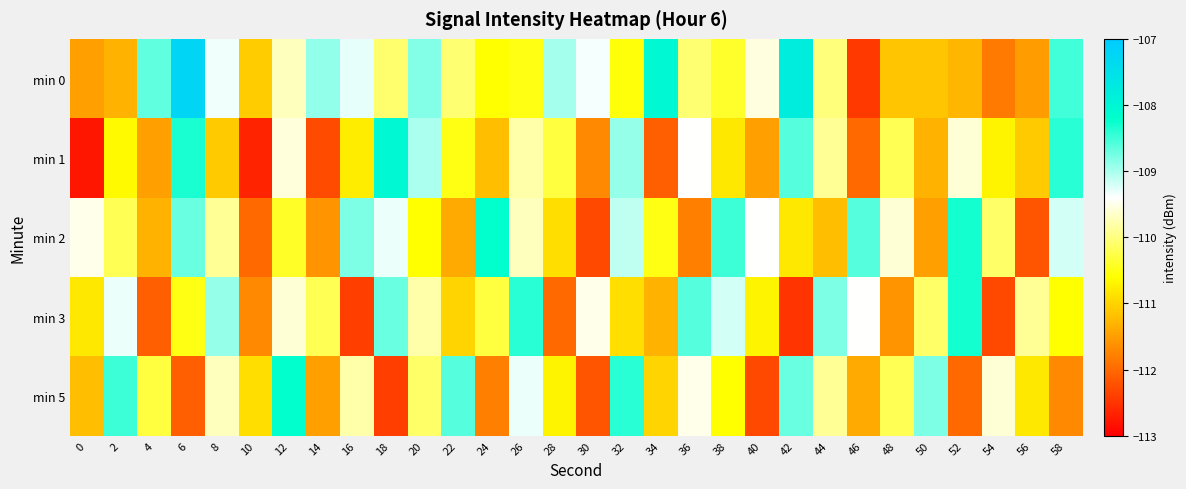

List the series in order of their peak value, highest first.

min 0, min 1, min 2, min 5, min 3